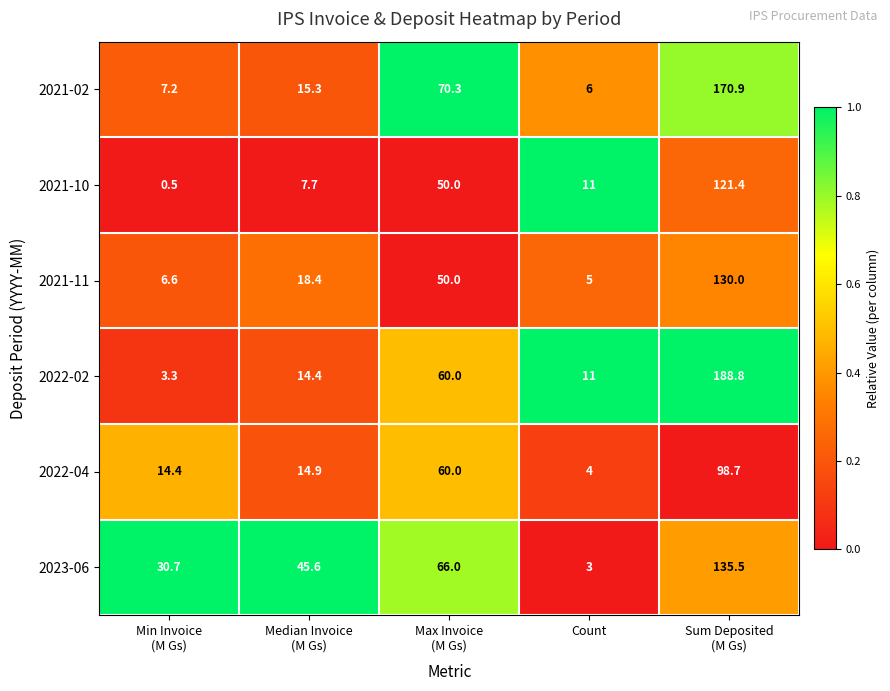

Rank the series by their maximum value, from lowest to highest.

2022-04, 2021-10, 2021-11, 2023-06, 2021-02, 2022-02